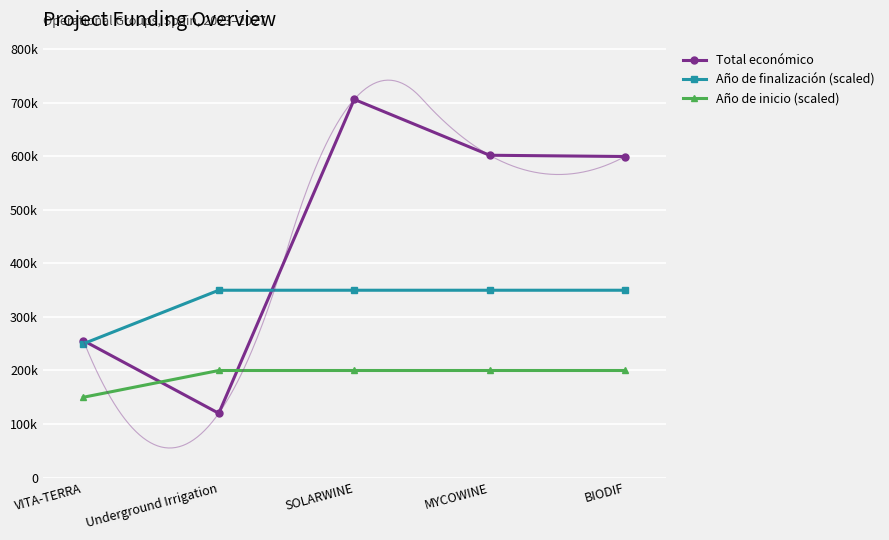

What is the sum of the Año de inicio (scaled) values at Underground Irrigation and VITA-TERRA?

350000.0